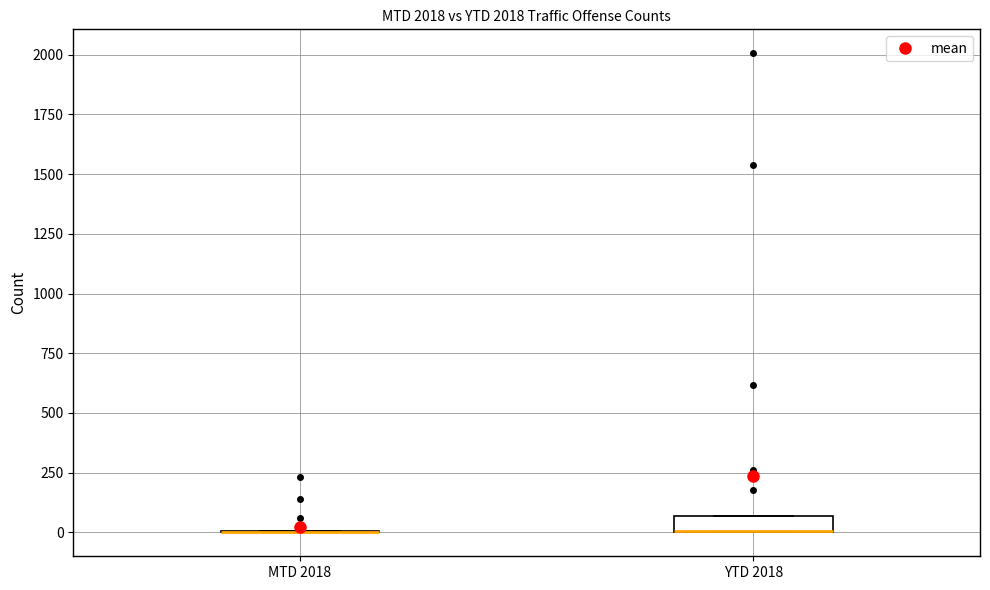

Which box is the tallest, from its lower edge to its upper edge?

YTD 2018